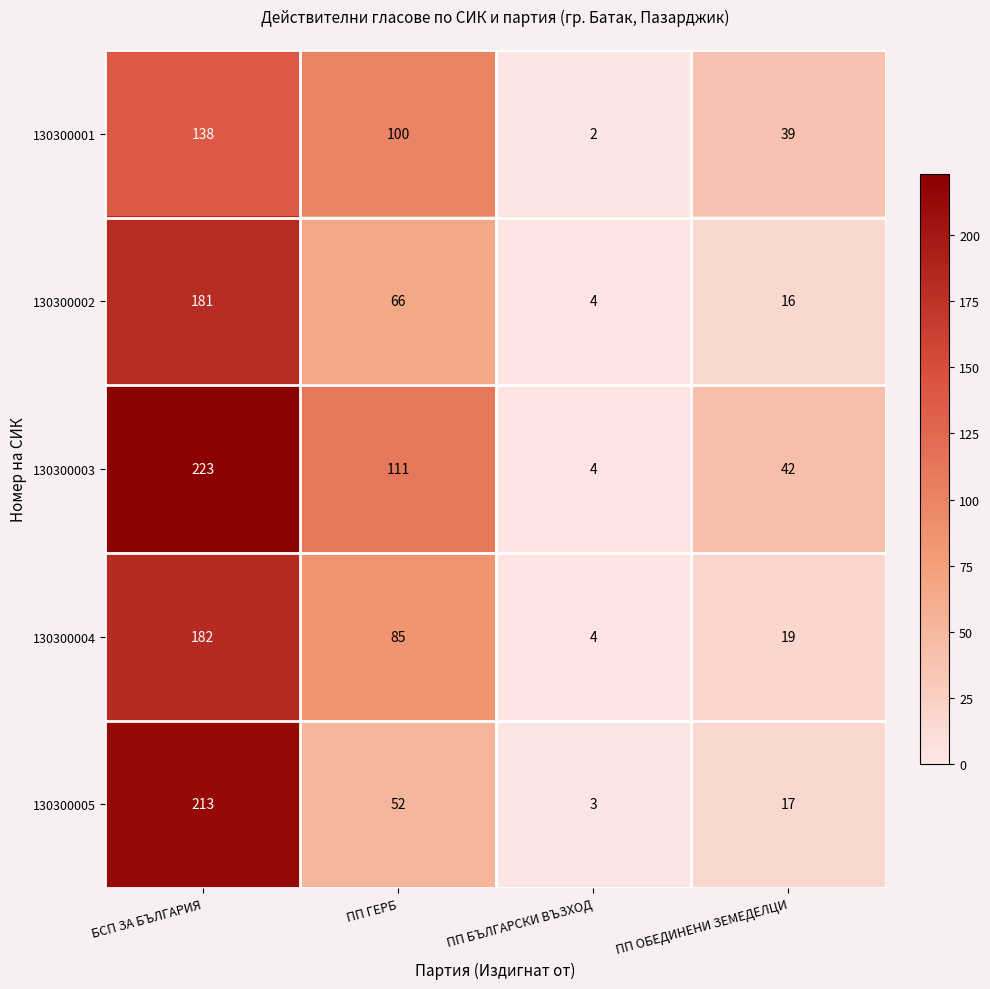

List the series in order of their peak value, lowest first.

130300001, 130300002, 130300004, 130300005, 130300003